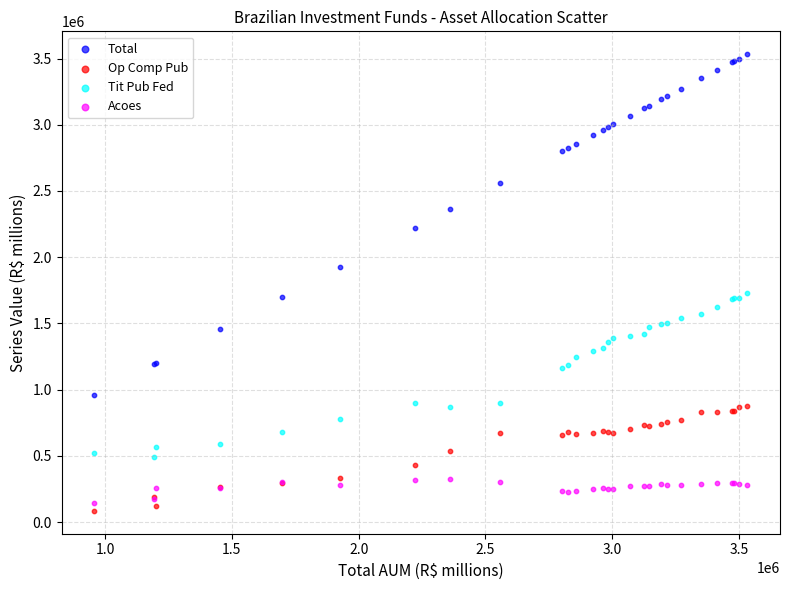

Which series has the widest spread of Y values?

Total